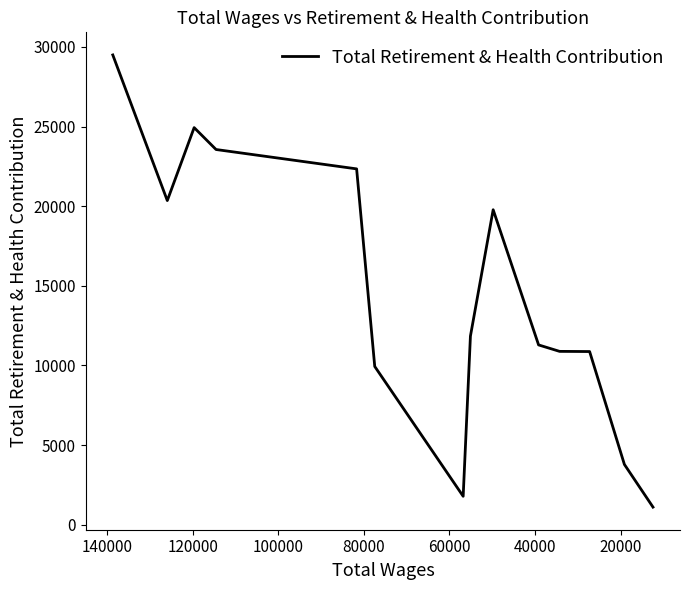

Is it true that the value at 40000 is 43781?

False